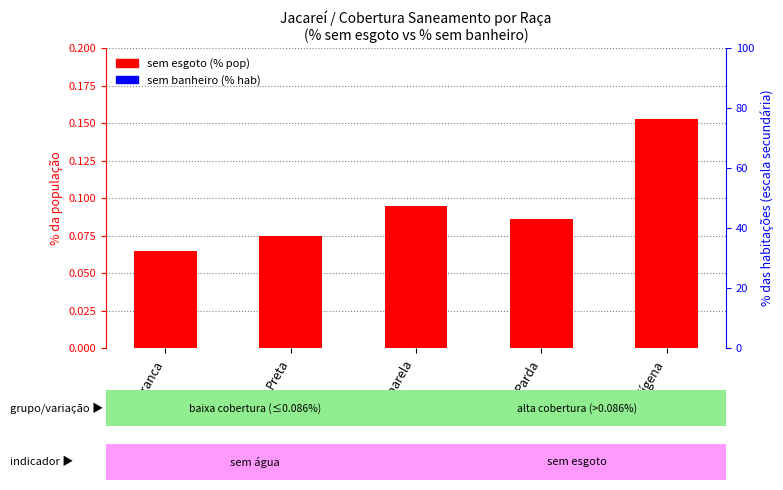

Does the chart contain any negative values?

No